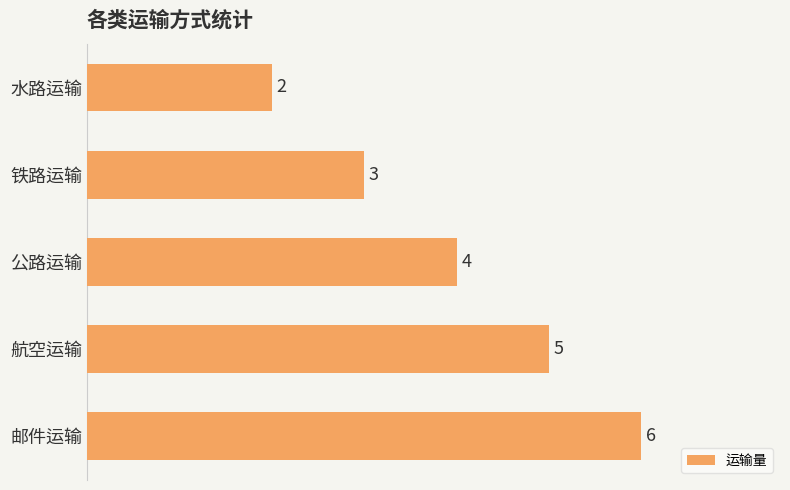

List the labels in order of value, largest first.

邮件运输, 航空运输, 公路运输, 铁路运输, 水路运输